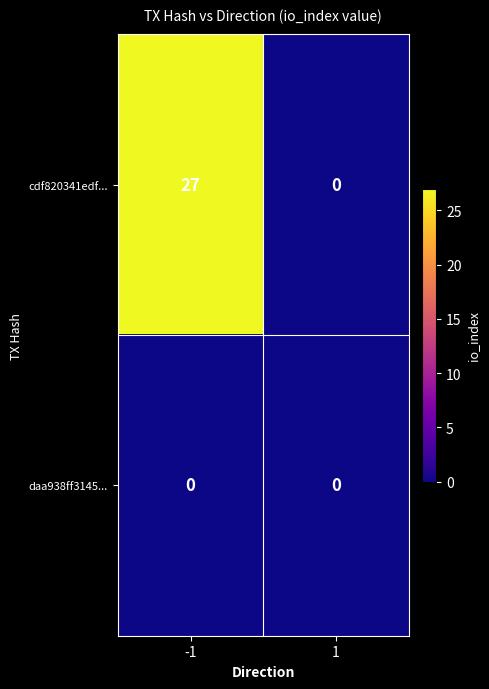

What is the spread (max minus min) of values at -1?

27